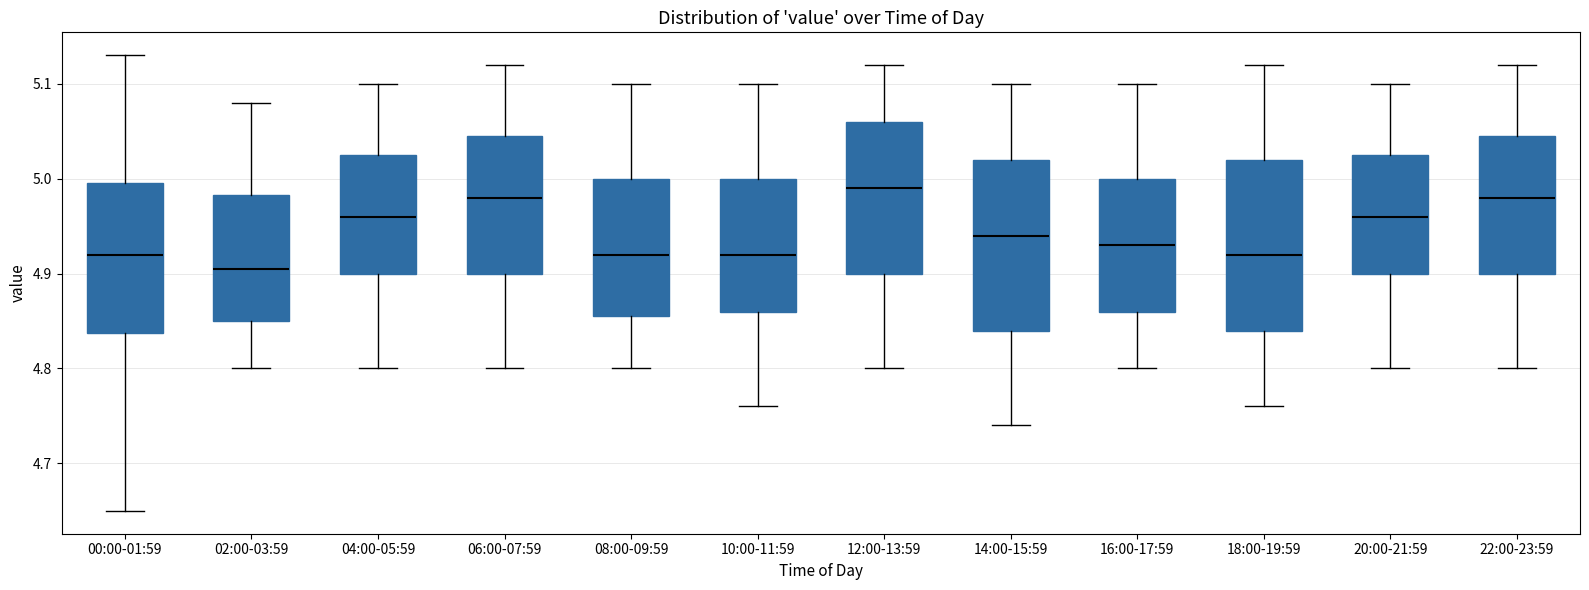

Reading left to right, read every box against the y-axis: the position of its median line, the range the box covers, and the ends of its whiskers. The values are not printed on the chart, so give them approximately, as read against the axis.

00:00-01:59: median 4.92, box 4.84 to 5.00, whiskers 4.65 to 5.13
02:00-03:59: median 4.91, box 4.85 to 4.98, whiskers 4.80 to 5.08
04:00-05:59: median 4.96, box 4.90 to 5.03, whiskers 4.80 to 5.10
06:00-07:59: median 4.98, box 4.90 to 5.05, whiskers 4.80 to 5.12
08:00-09:59: median 4.92, box 4.86 to 5.00, whiskers 4.80 to 5.10
10:00-11:59: median 4.92, box 4.86 to 5.00, whiskers 4.76 to 5.10
12:00-13:59: median 4.99, box 4.90 to 5.06, whiskers 4.80 to 5.12
14:00-15:59: median 4.94, box 4.84 to 5.02, whiskers 4.74 to 5.10
16:00-17:59: median 4.93, box 4.86 to 5.00, whiskers 4.80 to 5.10
18:00-19:59: median 4.92, box 4.84 to 5.02, whiskers 4.76 to 5.12
20:00-21:59: median 4.96, box 4.90 to 5.03, whiskers 4.80 to 5.10
22:00-23:59: median 4.98, box 4.90 to 5.05, whiskers 4.80 to 5.12